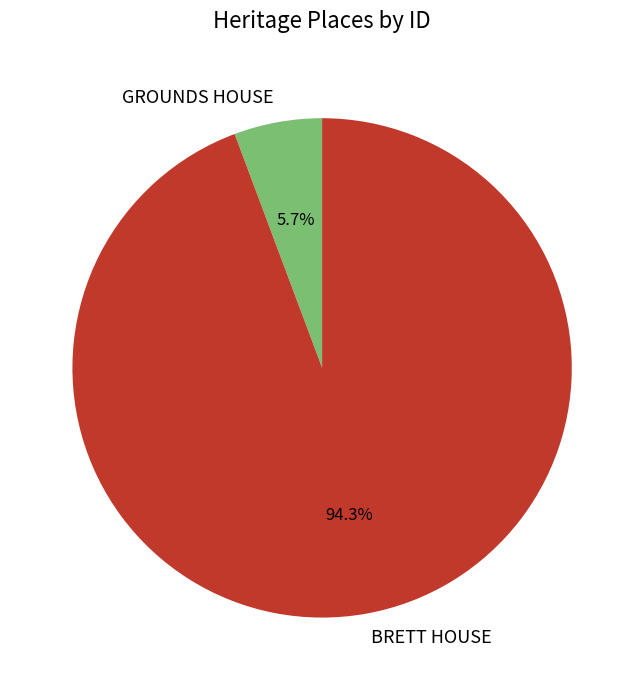

Between BRETT HOUSE and GROUNDS HOUSE, which is larger?

BRETT HOUSE